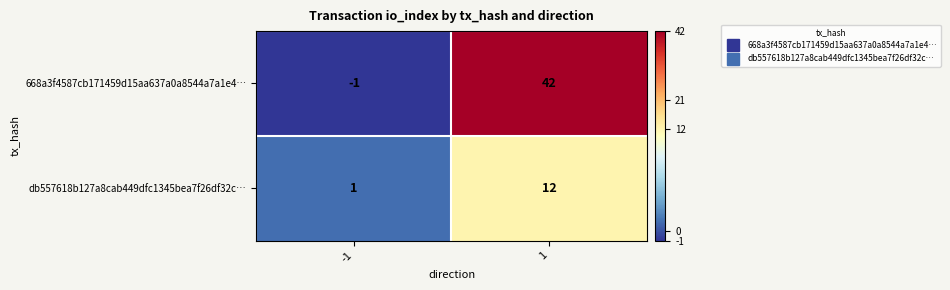

At which category does the chart reach its peak across all series?

1